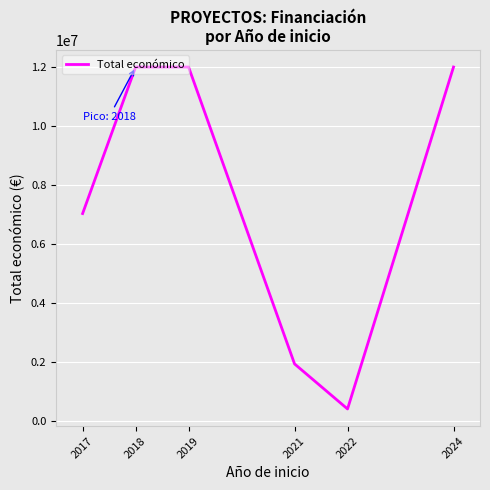

How many values are below 12000000?

3